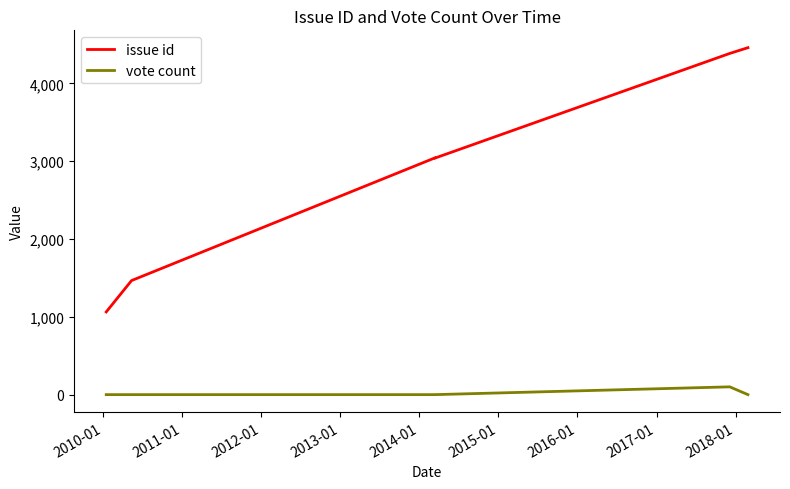

What is the sum of all issue id values?

17456